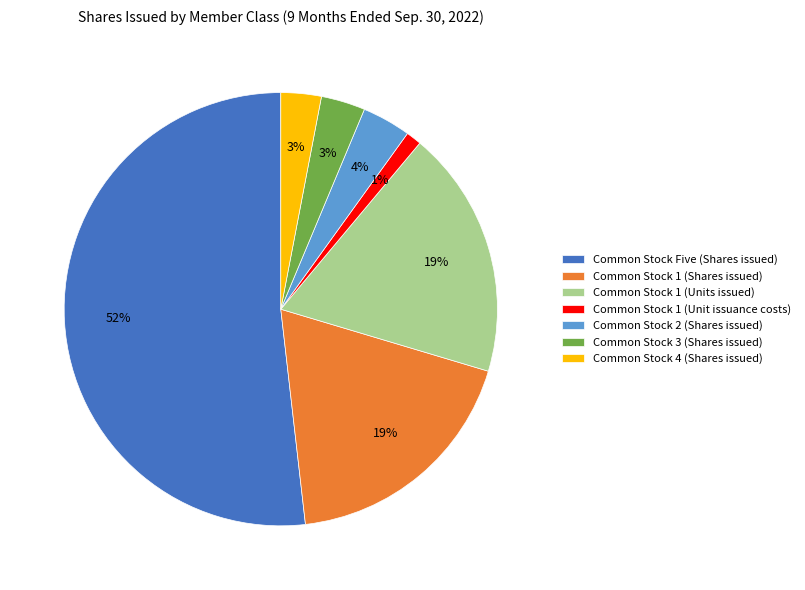

What is the ratio of the value at Common Stock 4 (Shares issued) to the value at Common Stock 2 (Shares issued)?

0.8